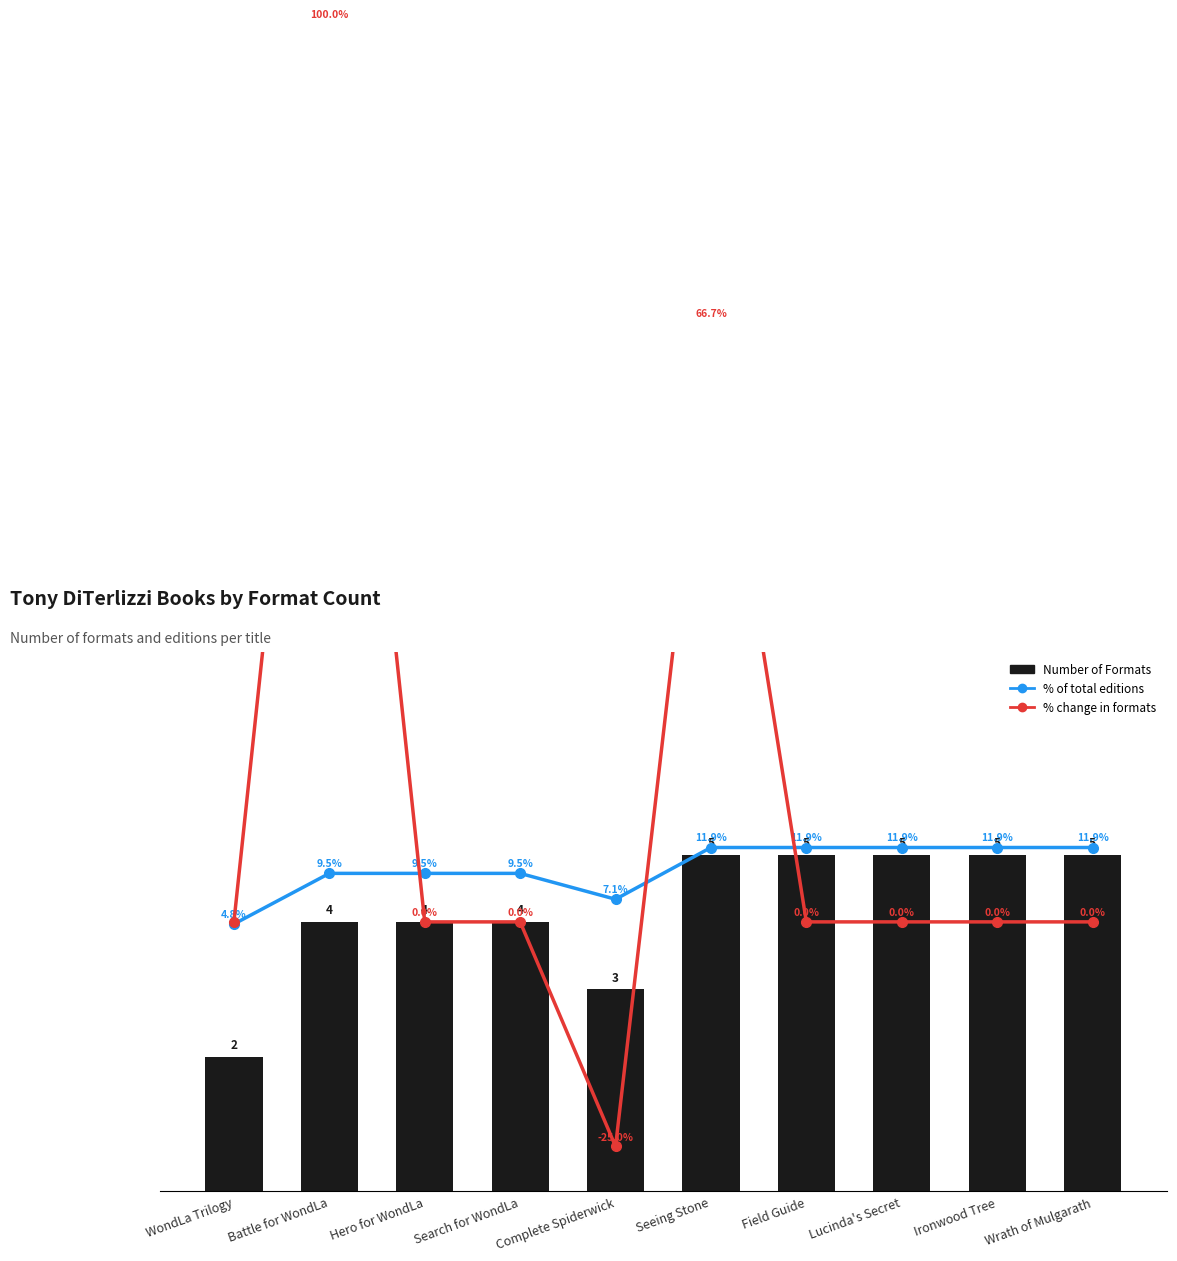

Where is % change in formats nearest to the value 37?

Seeing Stone